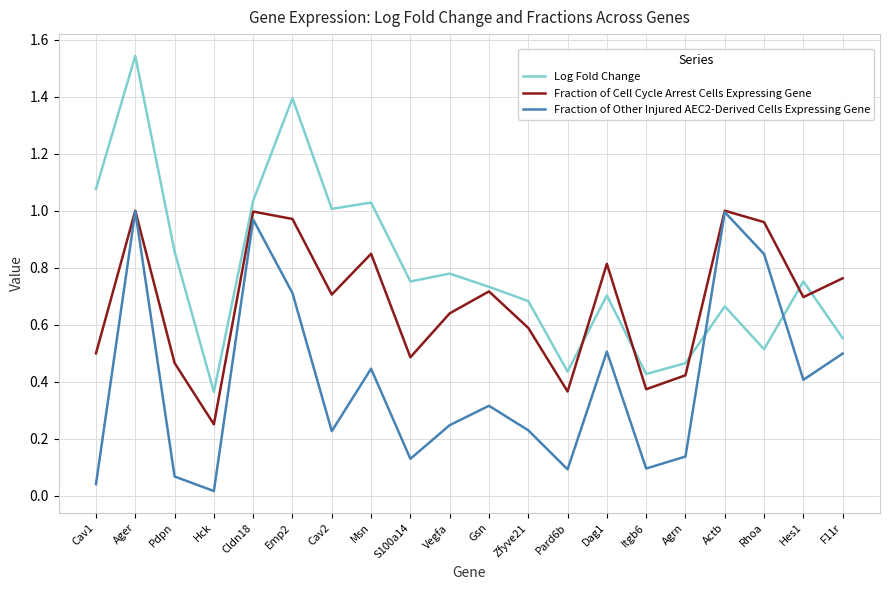

Which series changed the most between Gsn and Pard6b?

Fraction of Cell Cycle Arrest Cells Expressing Gene